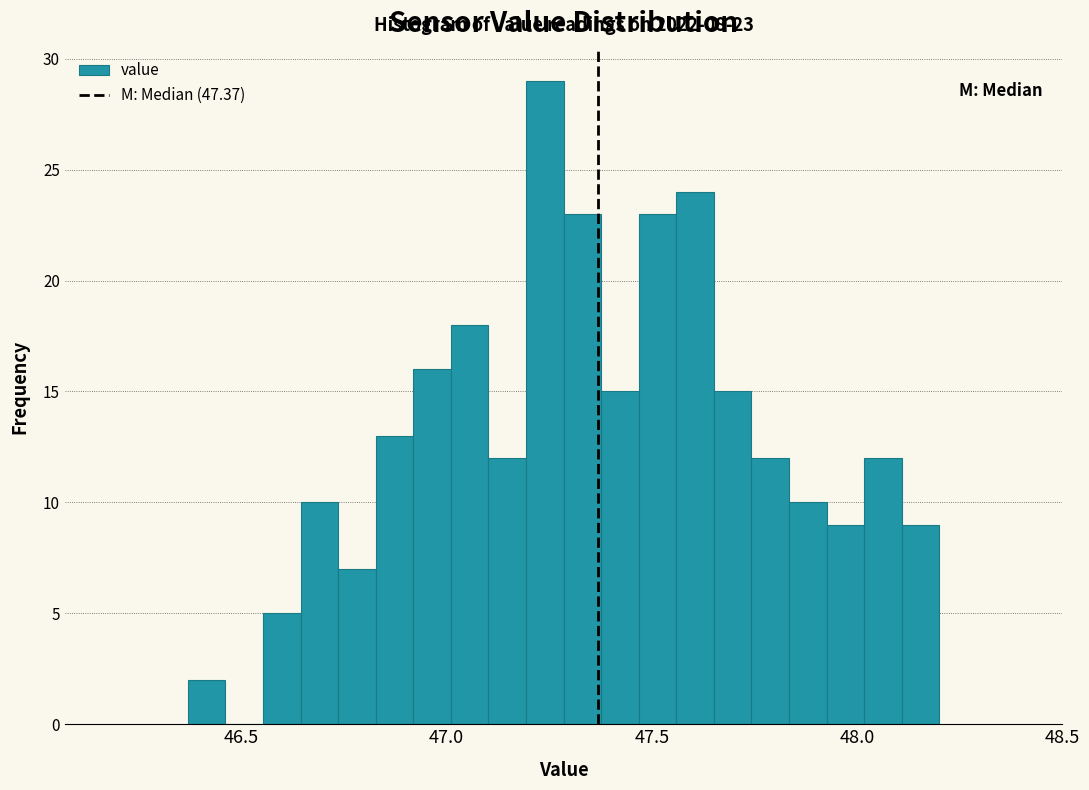

Around what value on the x-axis is the tallest bar? Give the approximate position of its centre, as read against the axis.

47.25